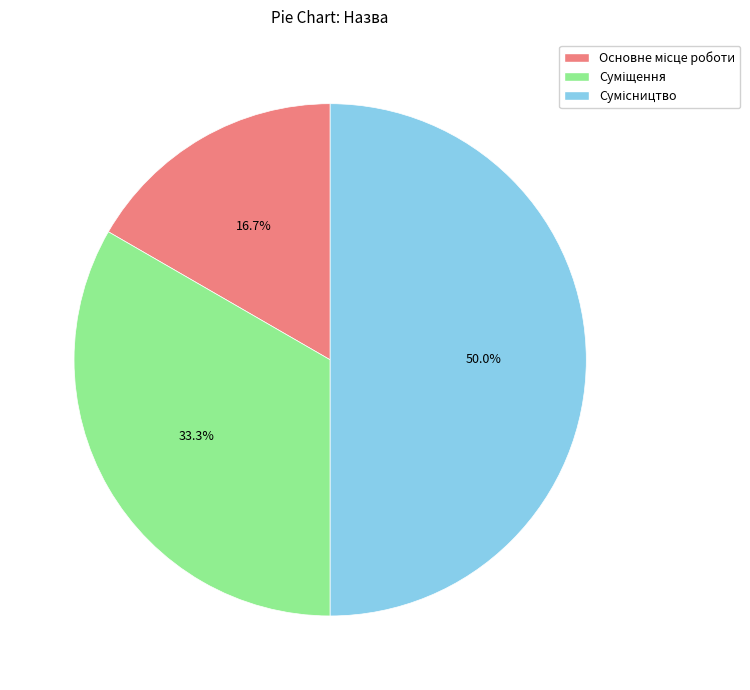

Count the number of slices in the pie.

3